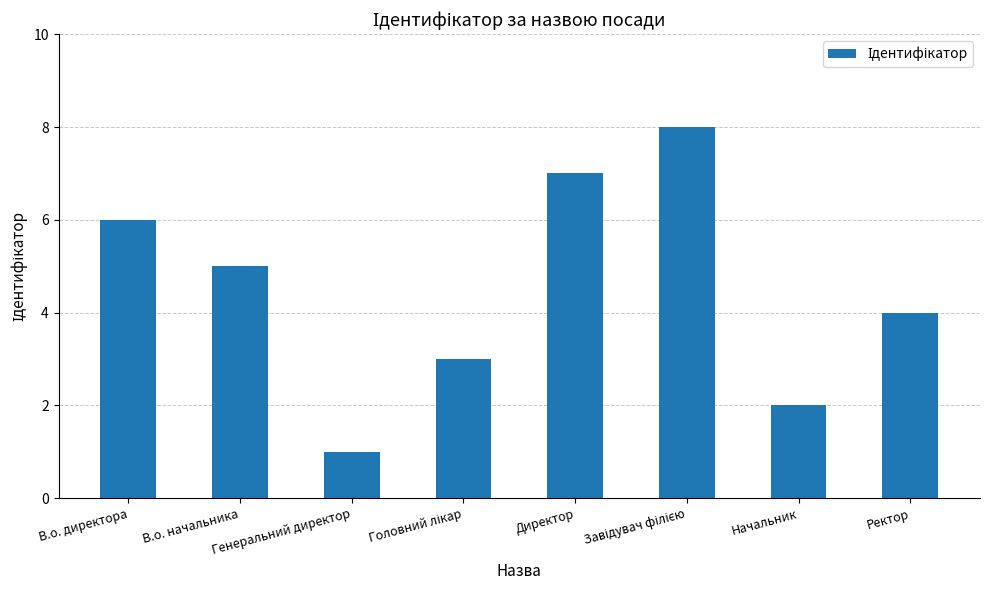

What is the change in value from В.о. начальника to Директор?

+2